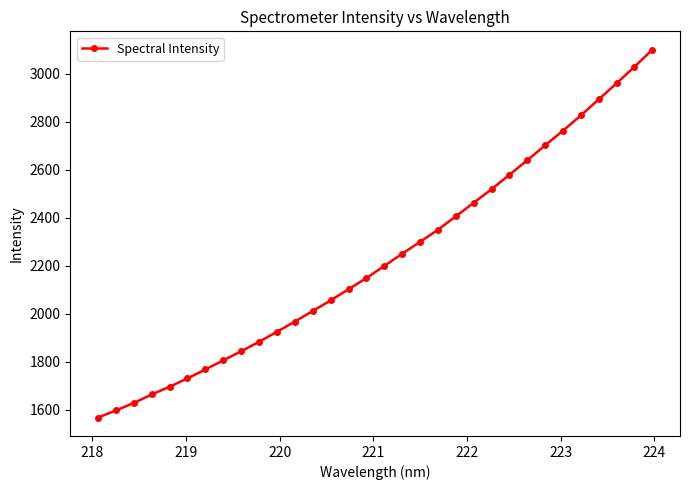

What is the sum of all values?

71373.4